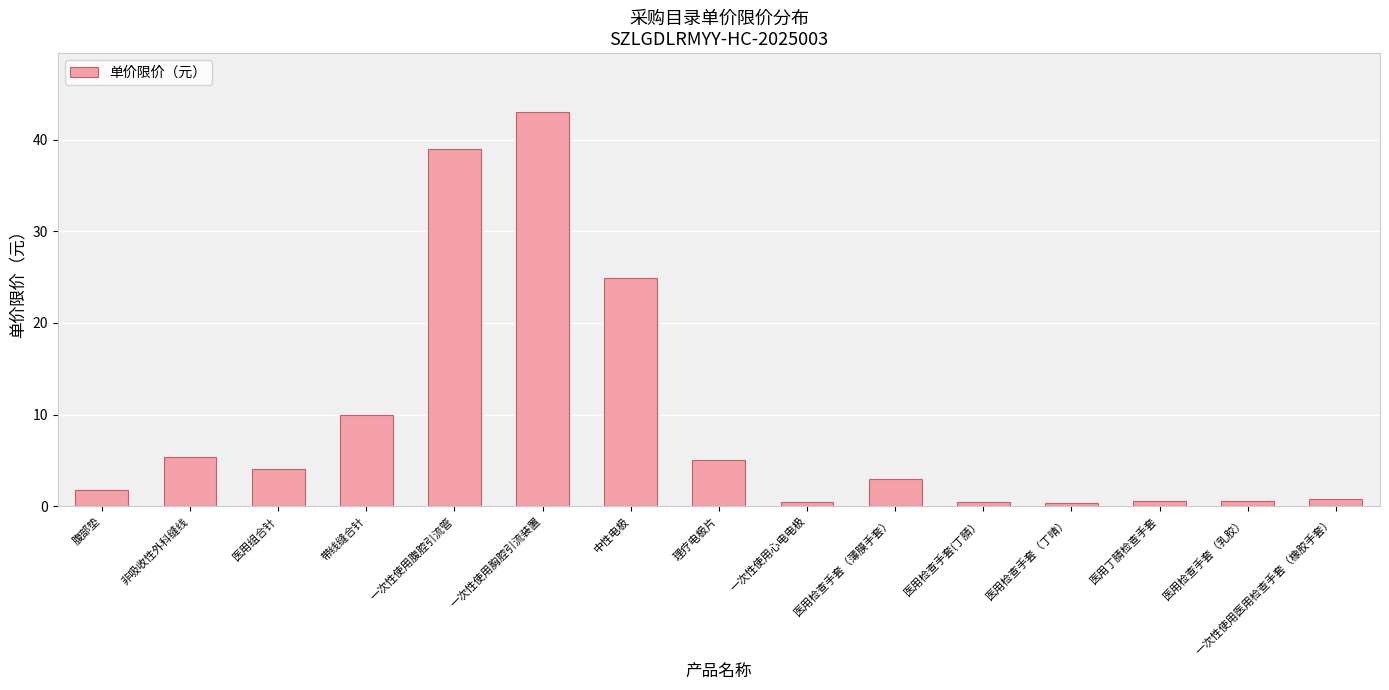

What value does the data have at 中性电极?

24.9